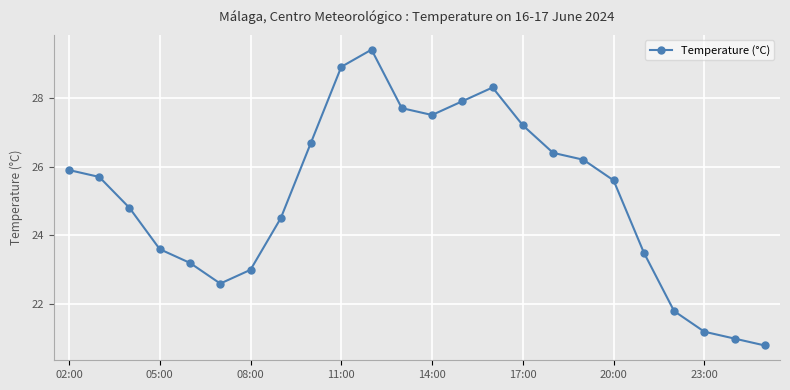

What is the greatest value displayed?

29.4